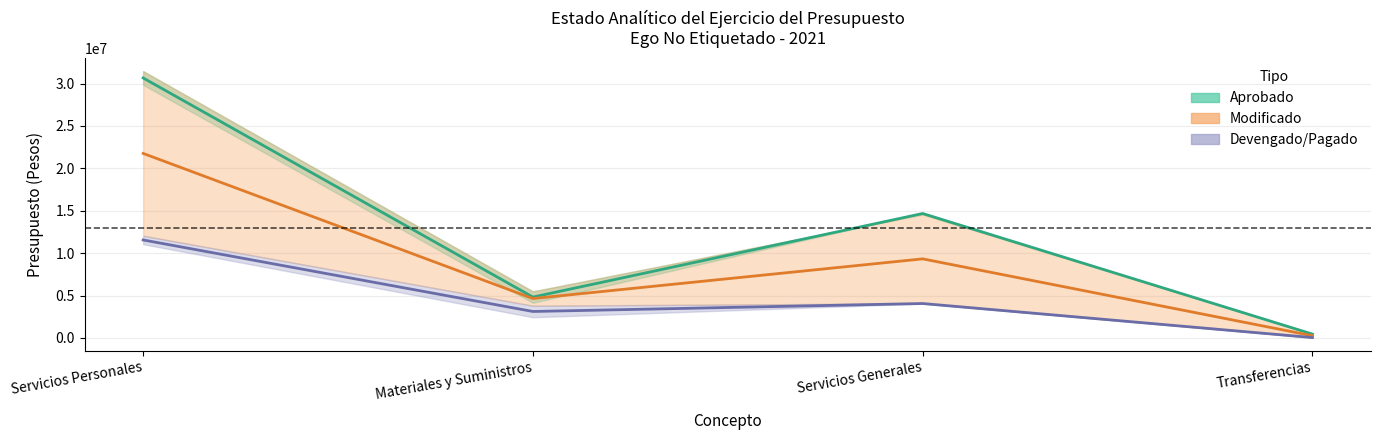

Reading right to left, transcribe all the data shown in this chart.

Aprobado (centro): 457374.2	14670824.4	4820017.6	30652702.5
Modificado (centro): 263110.4	9324531.9	4645596.8	21755926.7
Pagado (centro): 47096.4	4060691.0	3122063.5	11554208.8